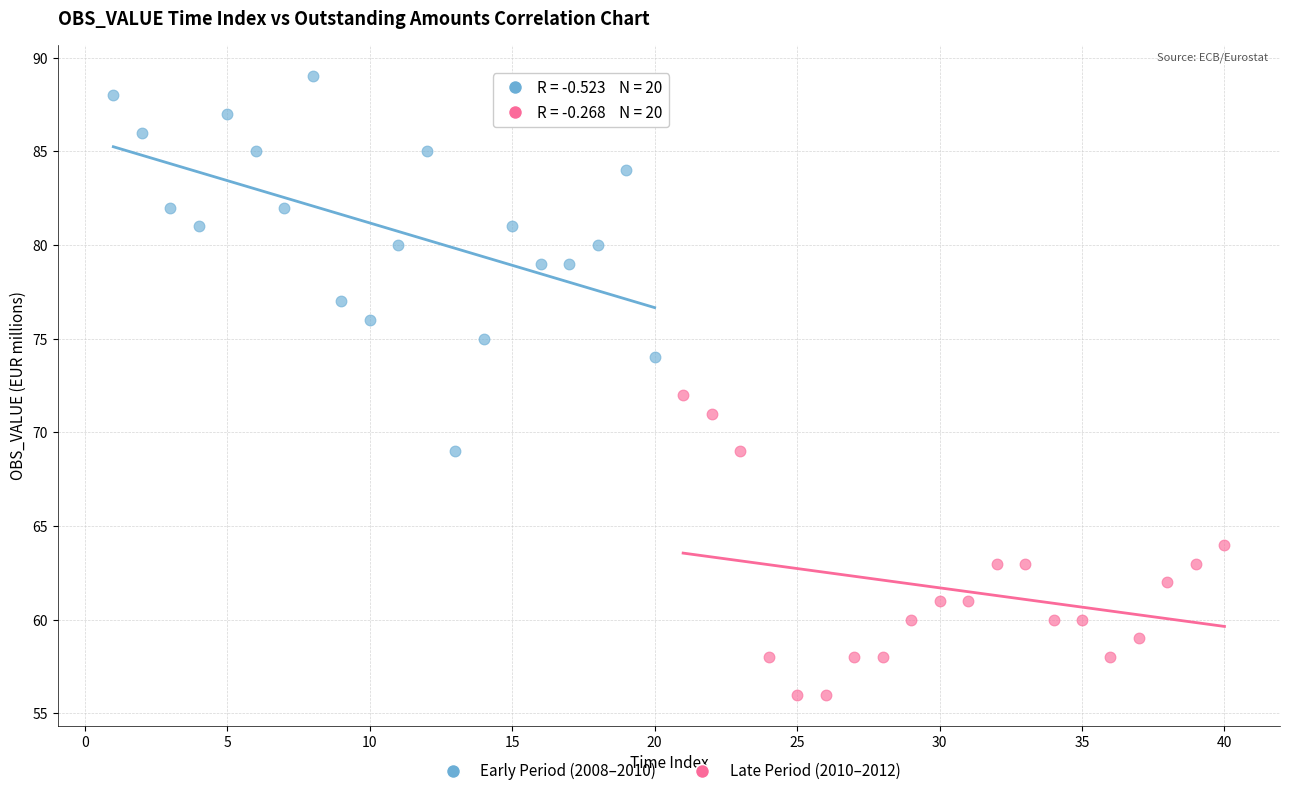

Which series reaches the maximum Y coordinate?

Early Period (2008–2010)